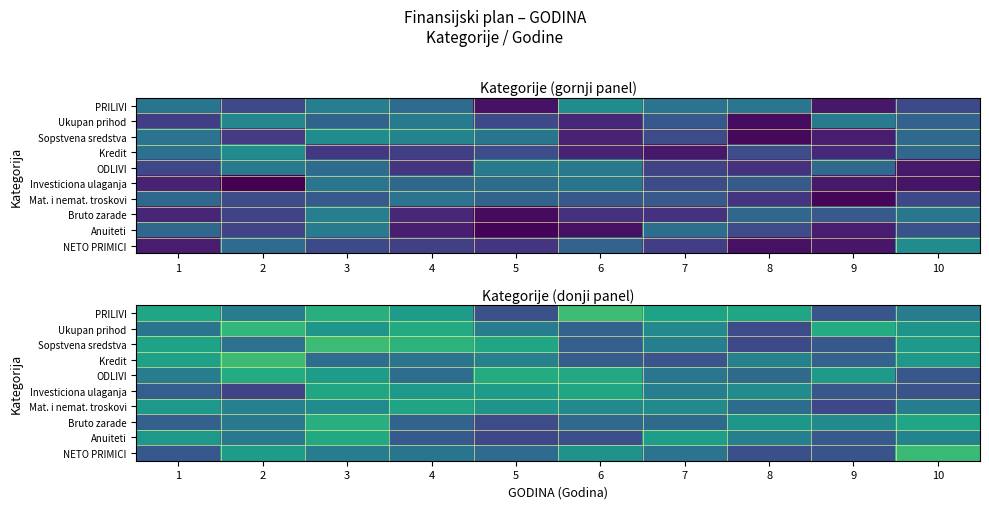

At how many categories does at least one series exceed 0?

10